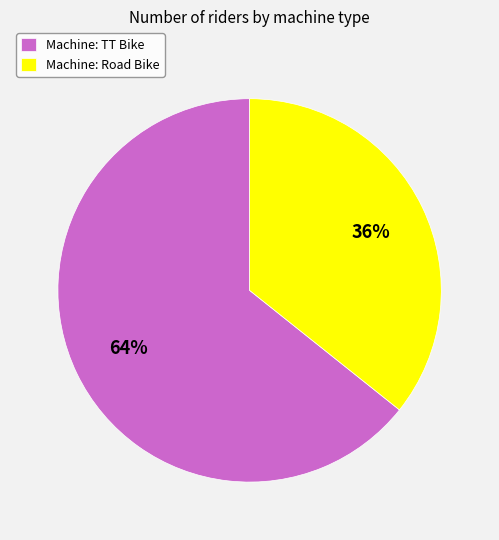

What is the majority slice?

Machine: TT Bike